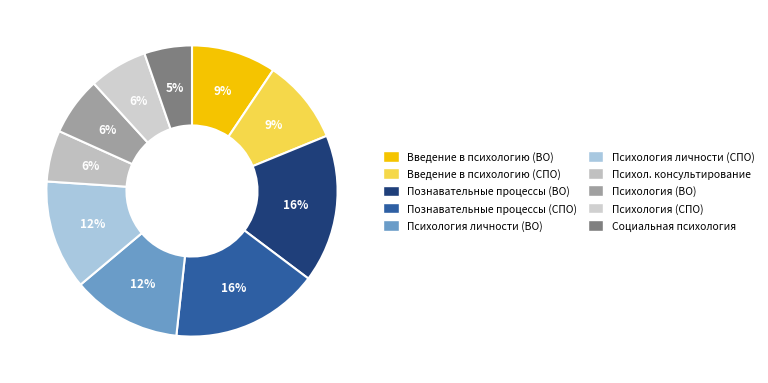

How many slices are in this pie chart?

10